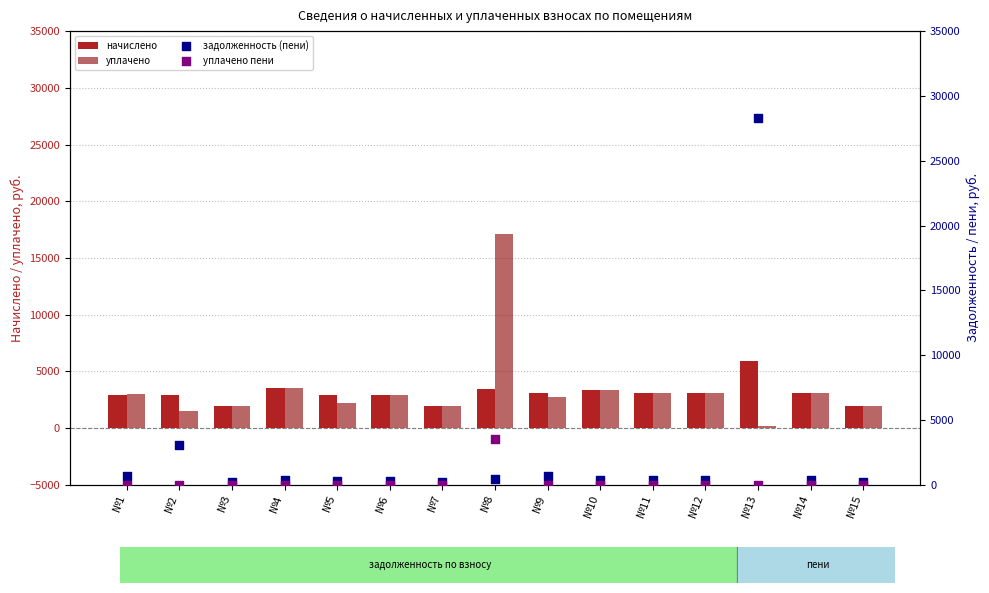

Which series contains the highest Y value?

задолженность (пени)